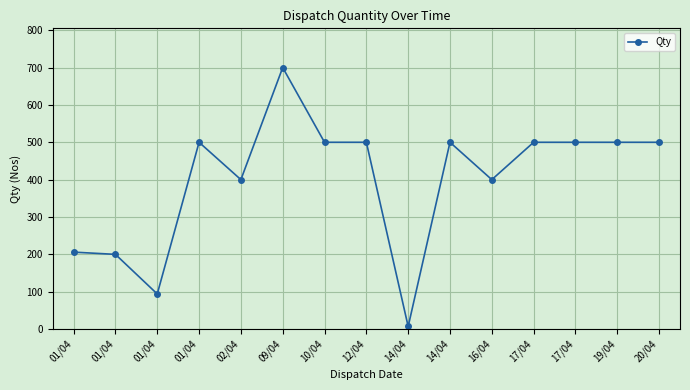

Is this an area chart (filled region under the line)?

No